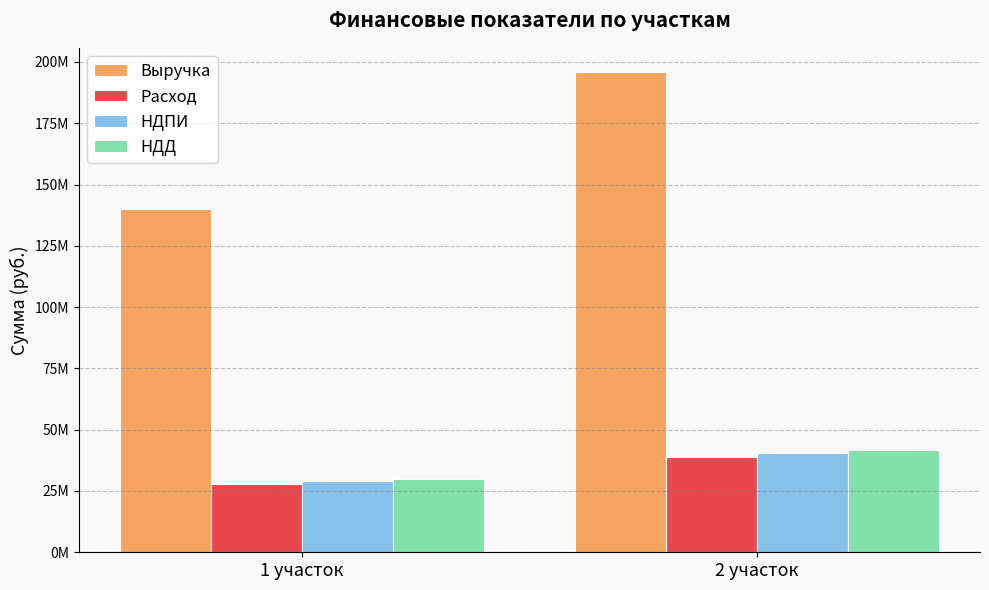

What is the greatest value displayed?

195959678.1